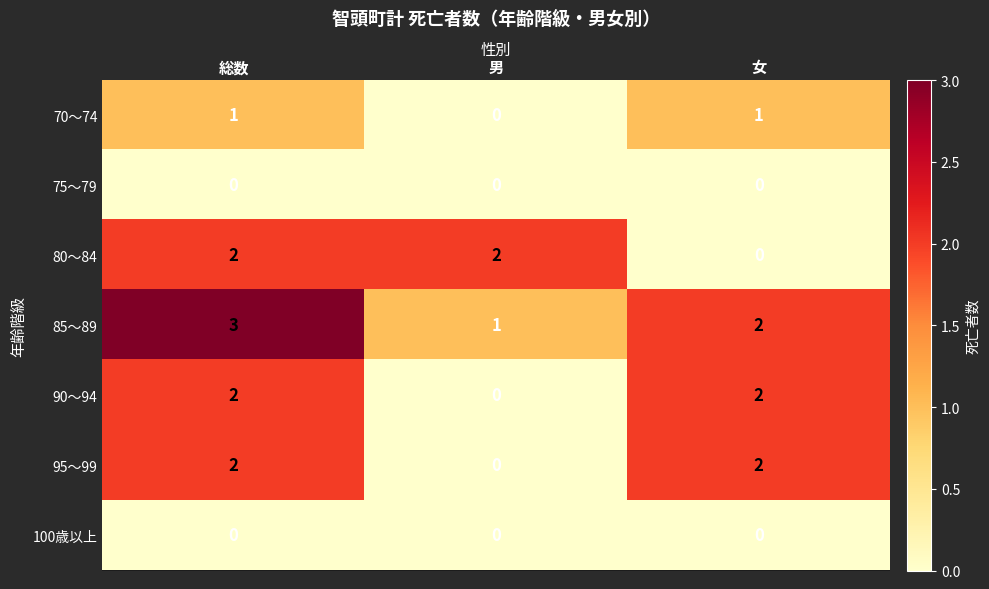

The value of 80～84 at 総数 is 2. True or false?

True